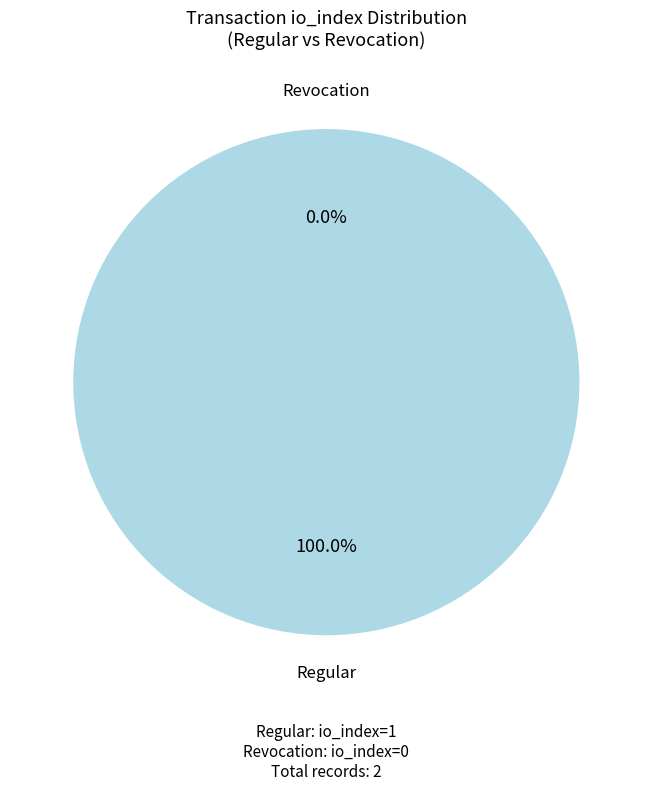

What is the total percentage of Revocation (io_index=0) and Regular (io_index=1)?

100.0%